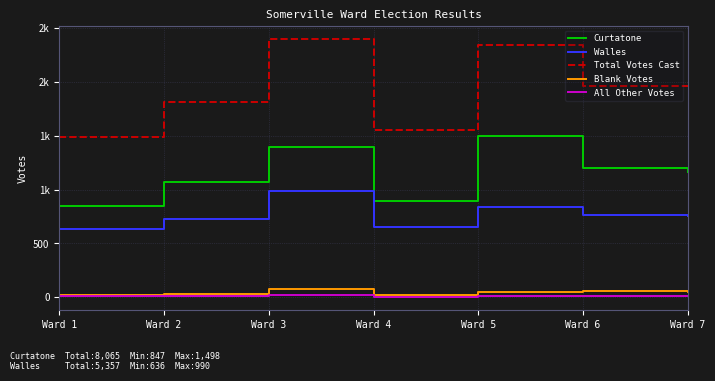

What are all the series names shown in the legend?

Curtatone, Walles, Total Votes Cast, Blank Votes, All Other Votes